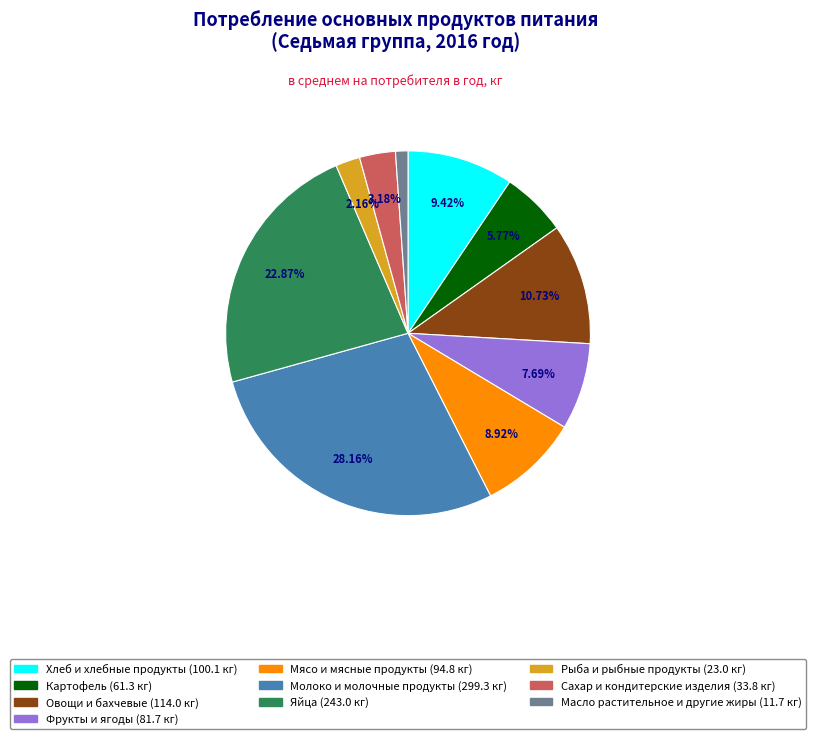

Which has a higher value, Хлеб и хлебные продукты or Картофель?

Хлеб и хлебные продукты